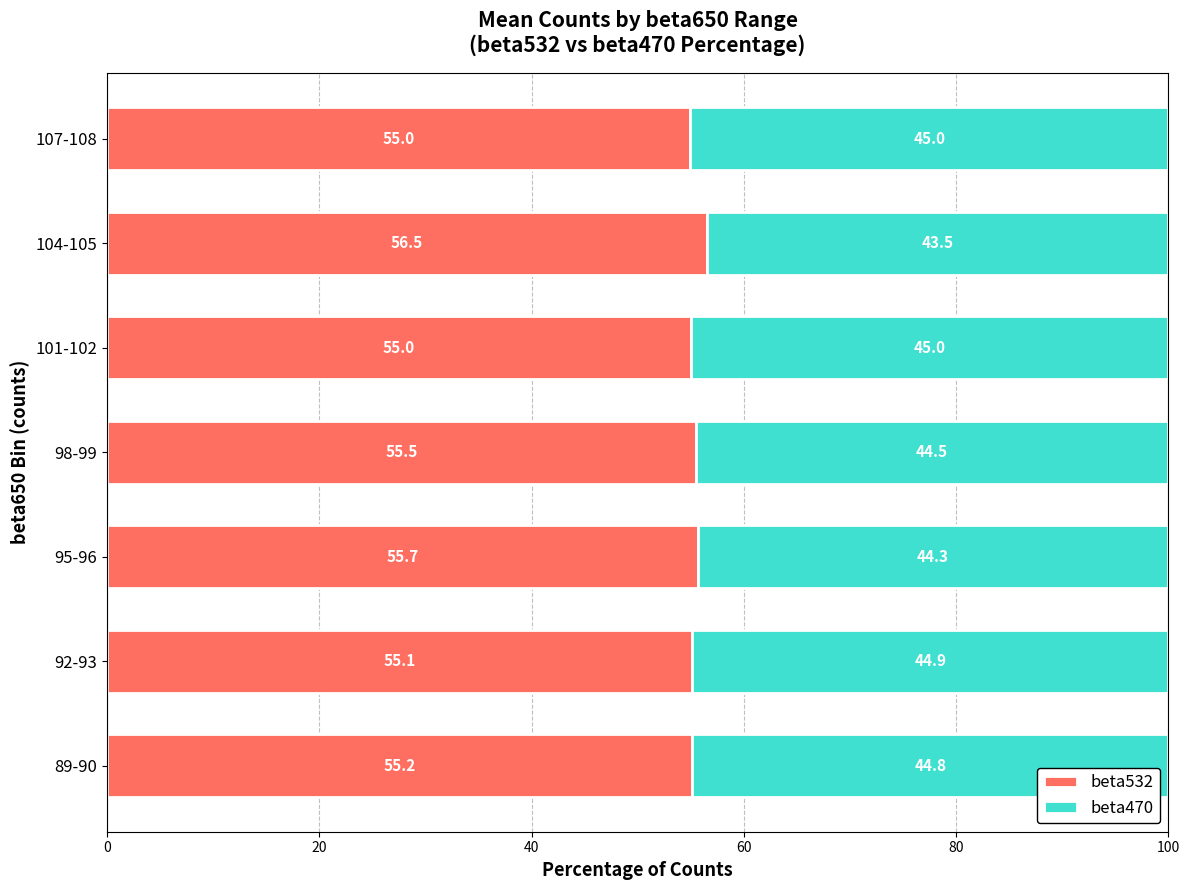

What is the total value across all series at 92-93?

100.0